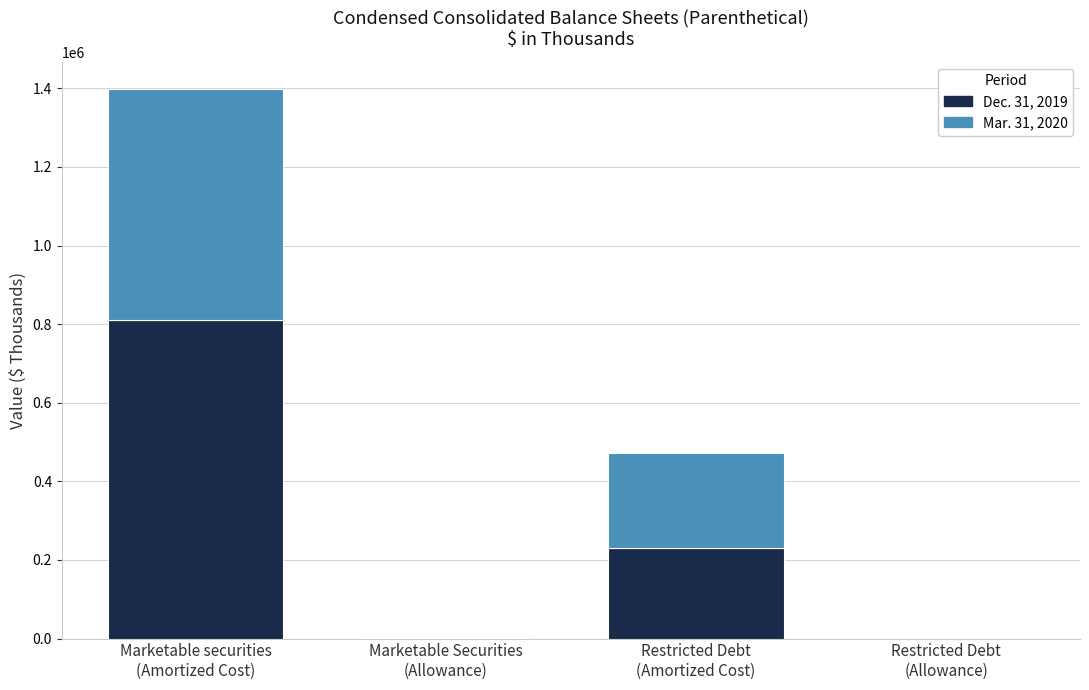

What is the sum of the Dec. 31, 2019 values at Restricted Debt
(Amortized Cost) and Marketable securities
(Amortized Cost)?

1040476